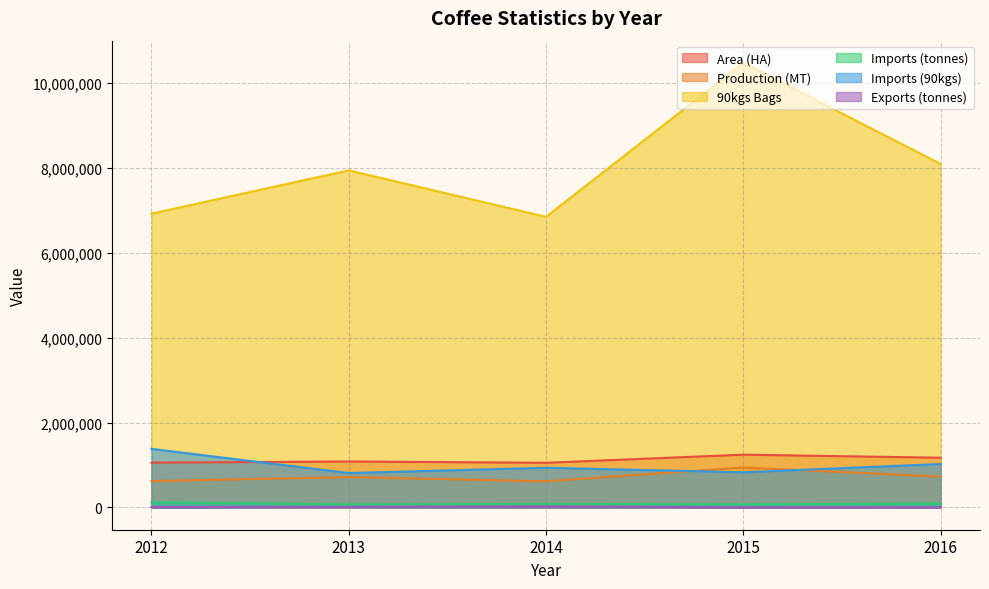

How many data points in 90kgs Bags are above 7938800?

2